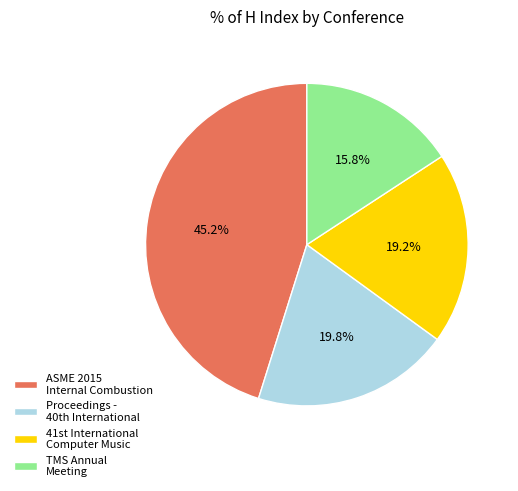

How many slices are in this pie chart?

4